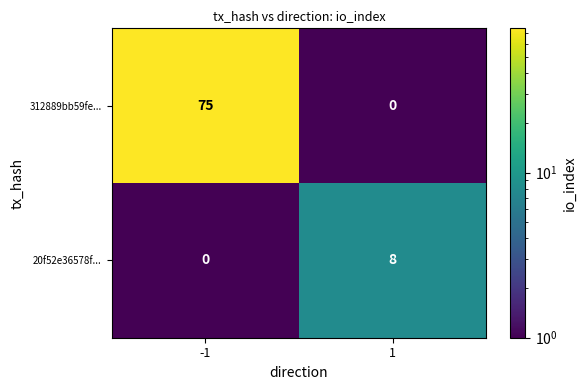

Which series has the largest total across all categories?

312889bb59fe...